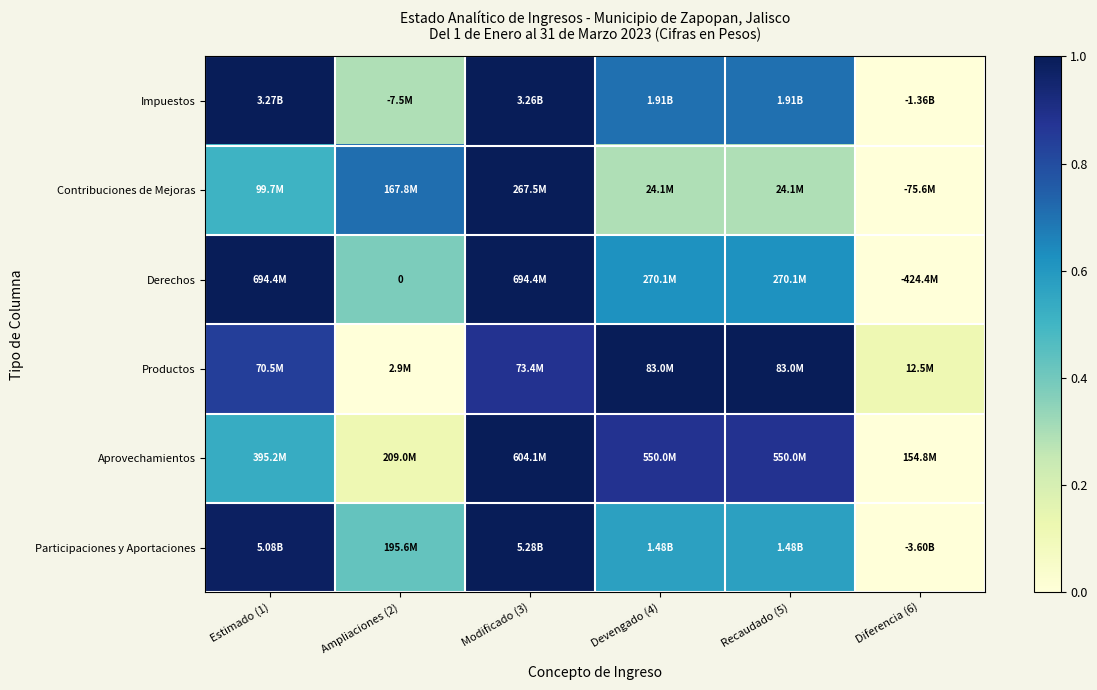

What is the difference between the highest and lowest values at Ampliaciones (2)?

0.7